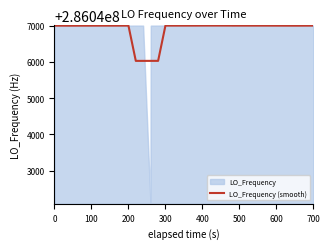

What is the minimum value for LO_Frequency (smooth)?

286046025.7